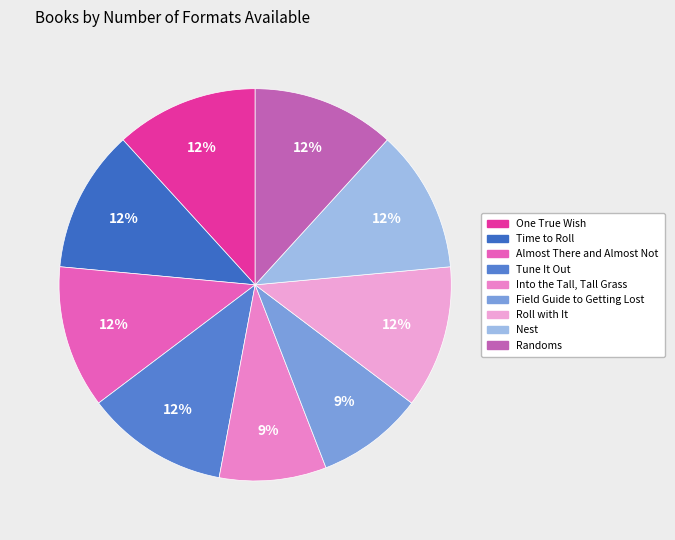

To the nearest percent, what percentage of the pie is Tune It Out?

12%